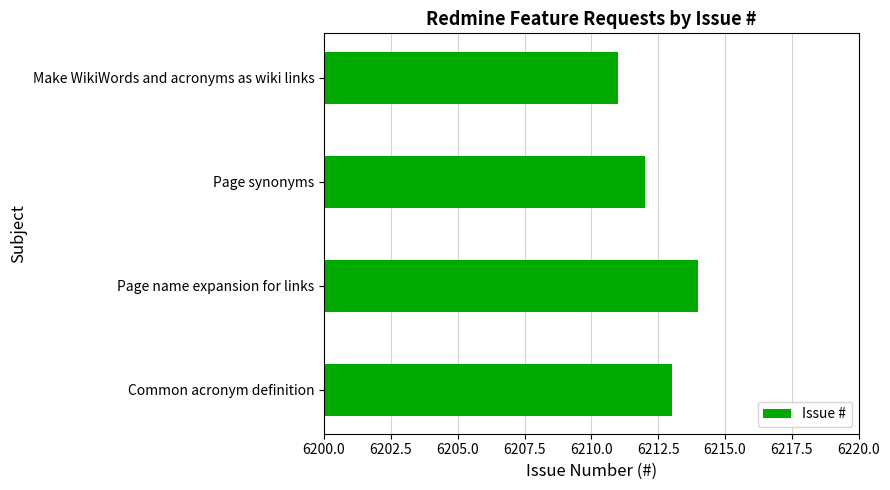

Reading bottom to top, what are all the values shown in this chart?

Common acronym definition=6213	Page name expansion for links=6214	Page synonyms=6212	Make WikiWords and acronyms as wiki links=6211